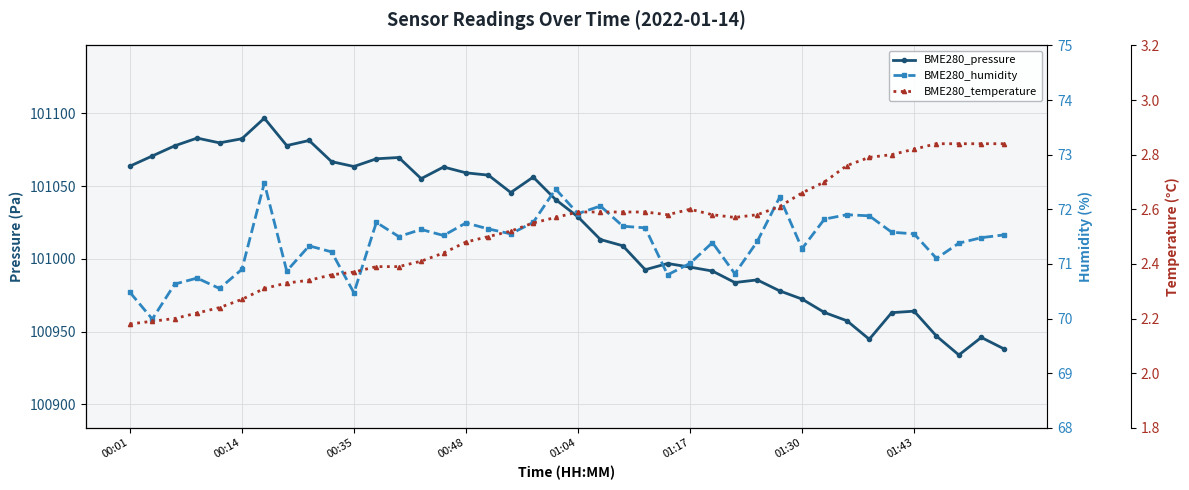

How many lines are shown in the chart?

3